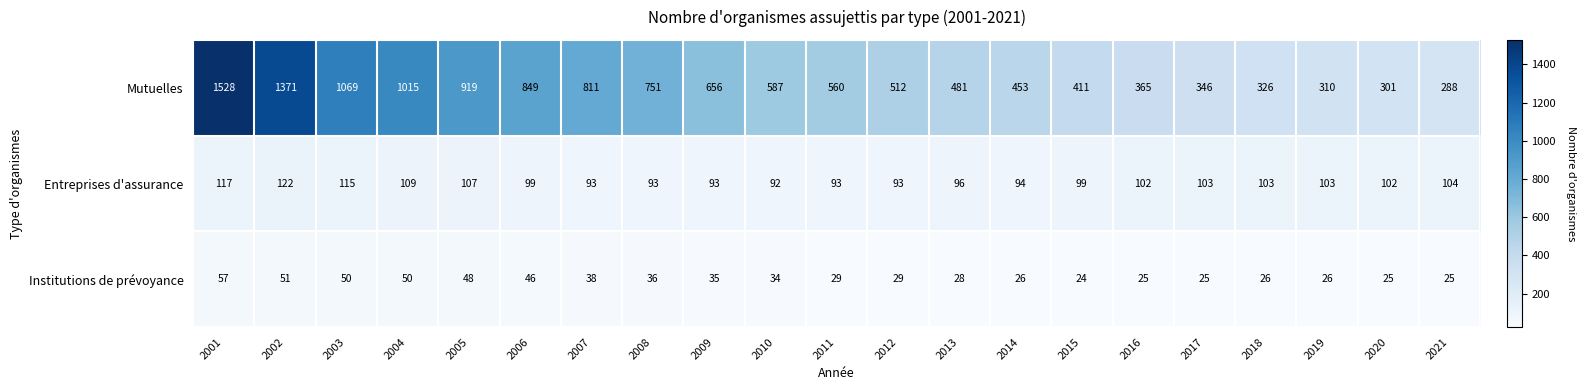

The Institutions de prévoyance series shows 25 at 2020. True or false?

True